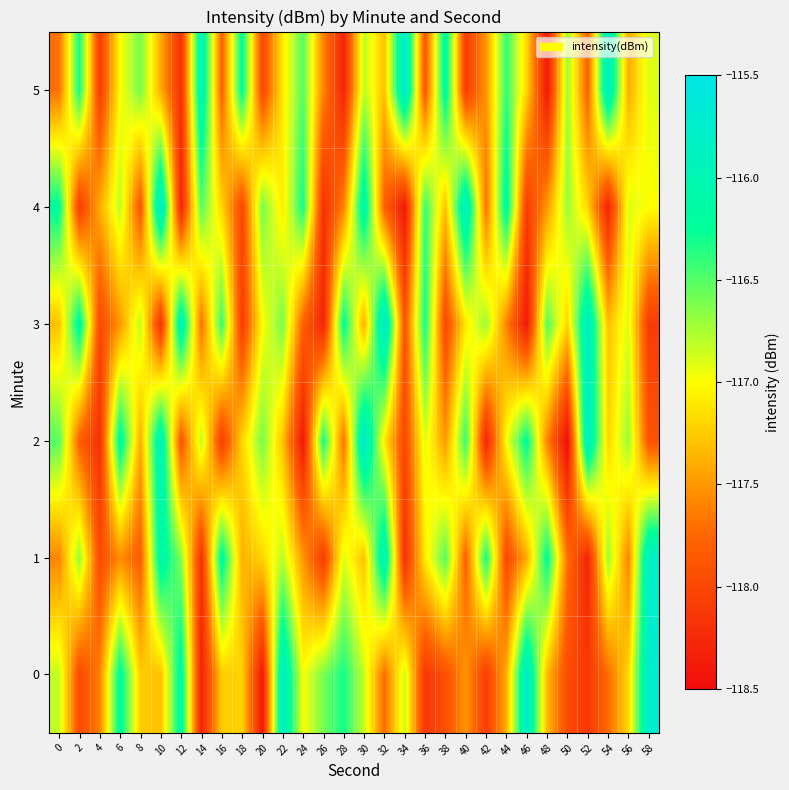

List the series in order of their peak value, highest first.

2, 3, 4, 5, 0, 1